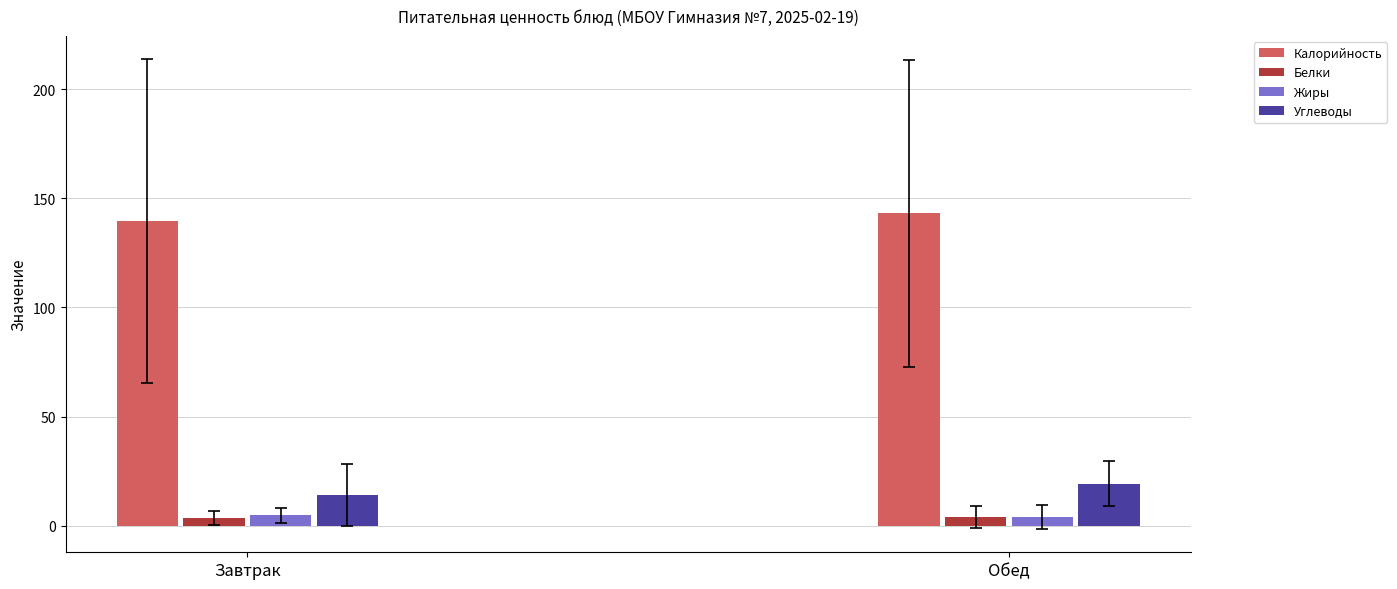

What is the lowest value of the Углеводы series?

14.1